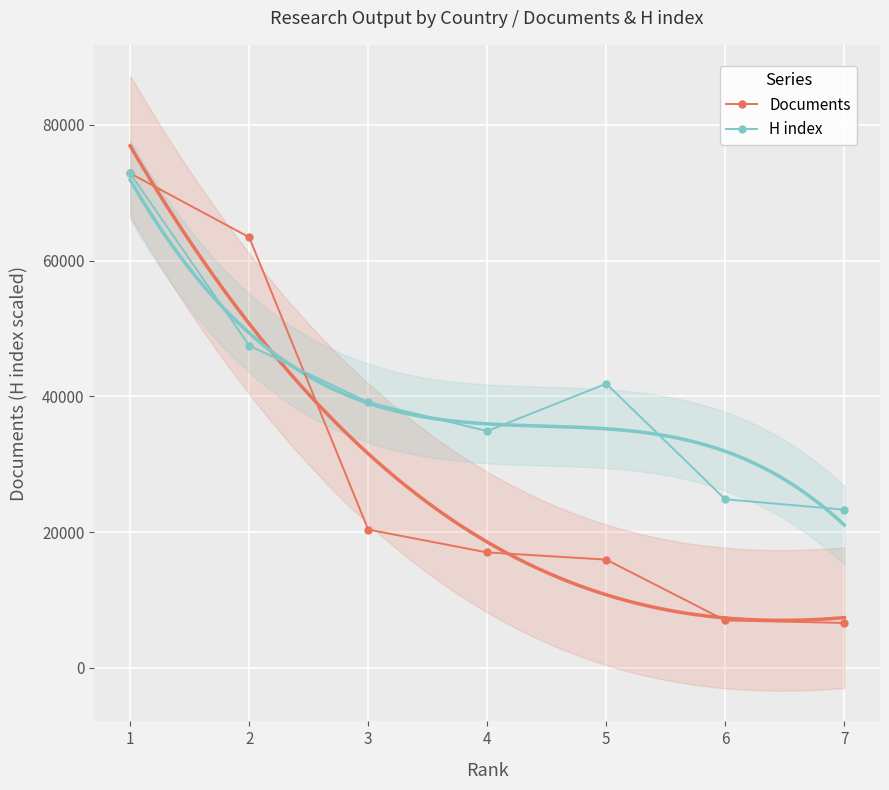

How many data points in H index are above 39144?

4